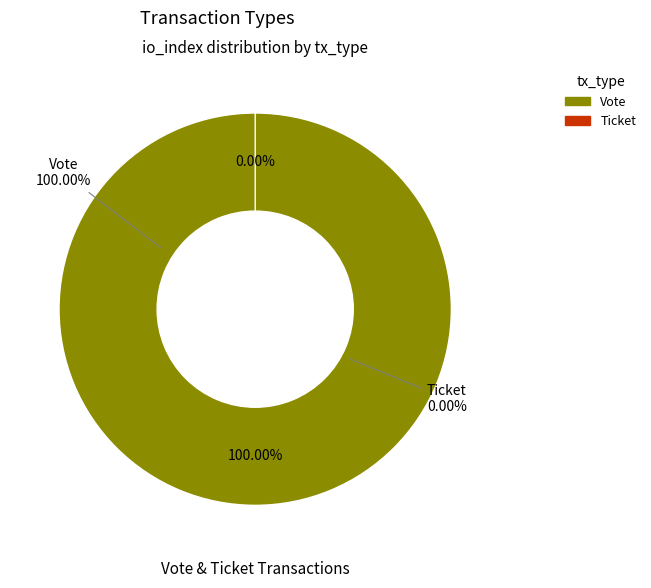

Count the number of slices in the pie.

2